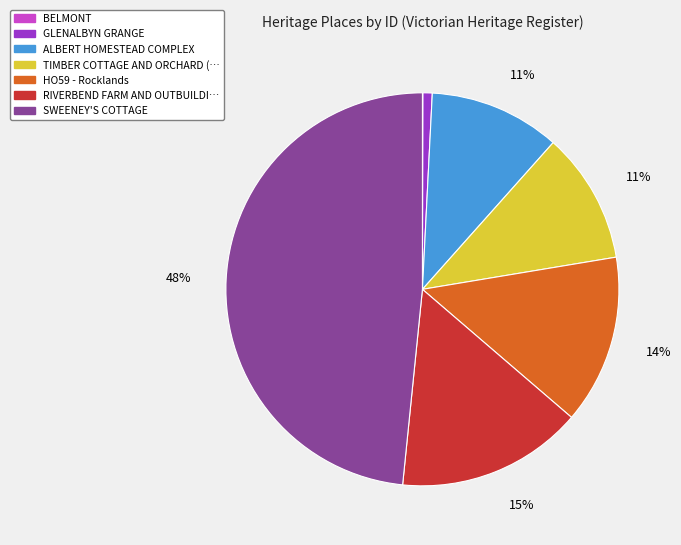

Does any single category account for the majority?

No